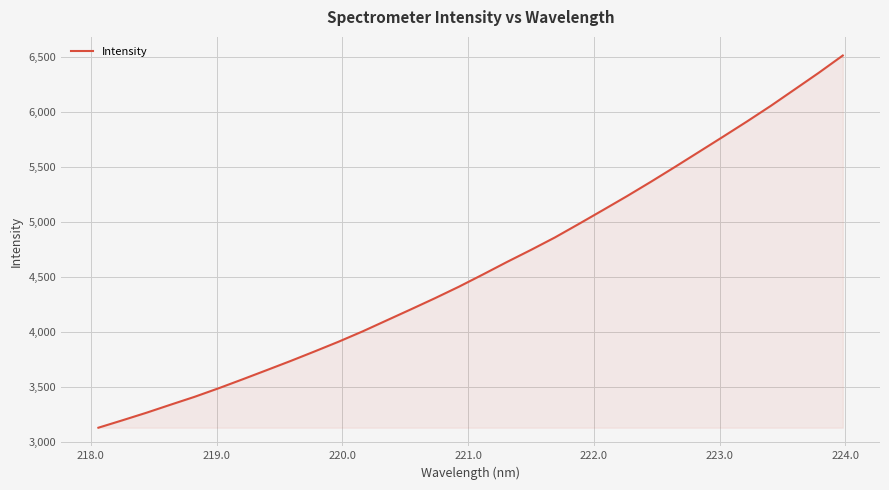

What is the difference between the maximum and minimum values?

3378.1